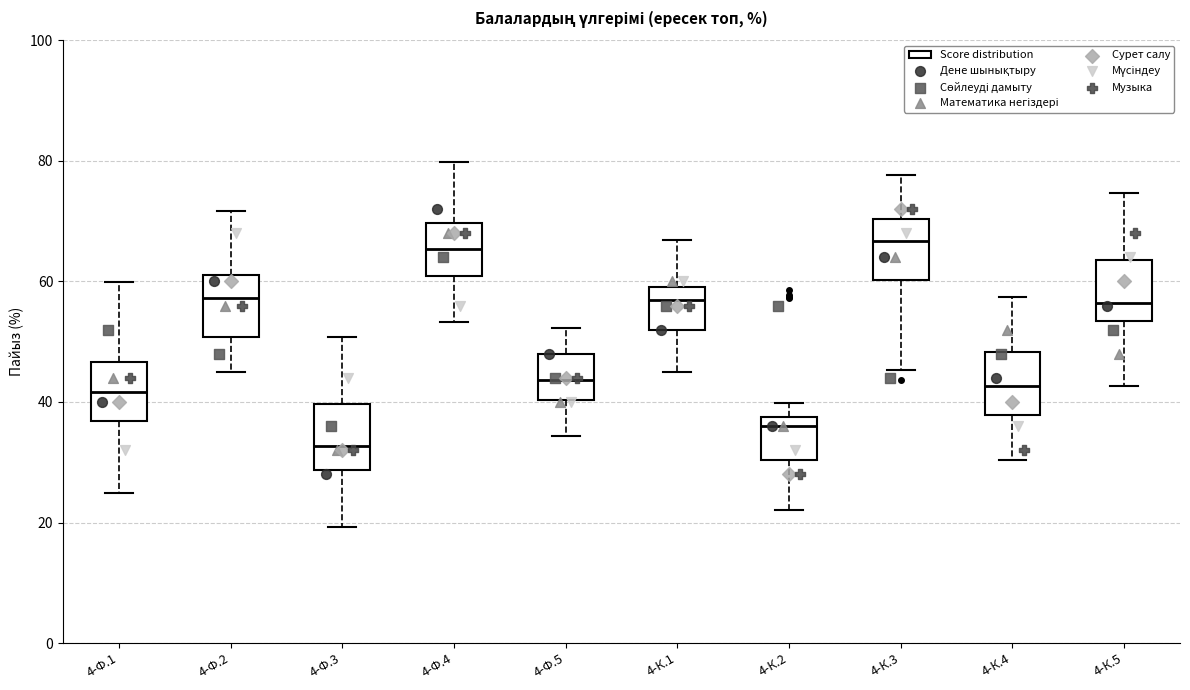

Reading left to right, read every box against the y-axis: the position of its median line, the range the box covers, and the ends of its whiskers. The values are not printed on the chart, so give them approximately, as read against the axis.

4-Ф.1: median 42, box 36 to 46, whiskers 24 to 60
4-Ф.2: median 58, box 50 to 62, whiskers 44 to 72
4-Ф.3: median 32, box 28 to 40, whiskers 20 to 50
4-Ф.4: median 66, box 60 to 70, whiskers 54 to 80
4-Ф.5: median 44, box 40 to 48, whiskers 34 to 52
4-К.1: median 56, box 52 to 60, whiskers 44 to 66
4-К.2: median 36, box 30 to 38, whiskers 22 to 40
4-К.3: median 66, box 60 to 70, whiskers 46 to 78
4-К.4: median 42, box 38 to 48, whiskers 30 to 58
4-К.5: median 56, box 54 to 64, whiskers 42 to 74